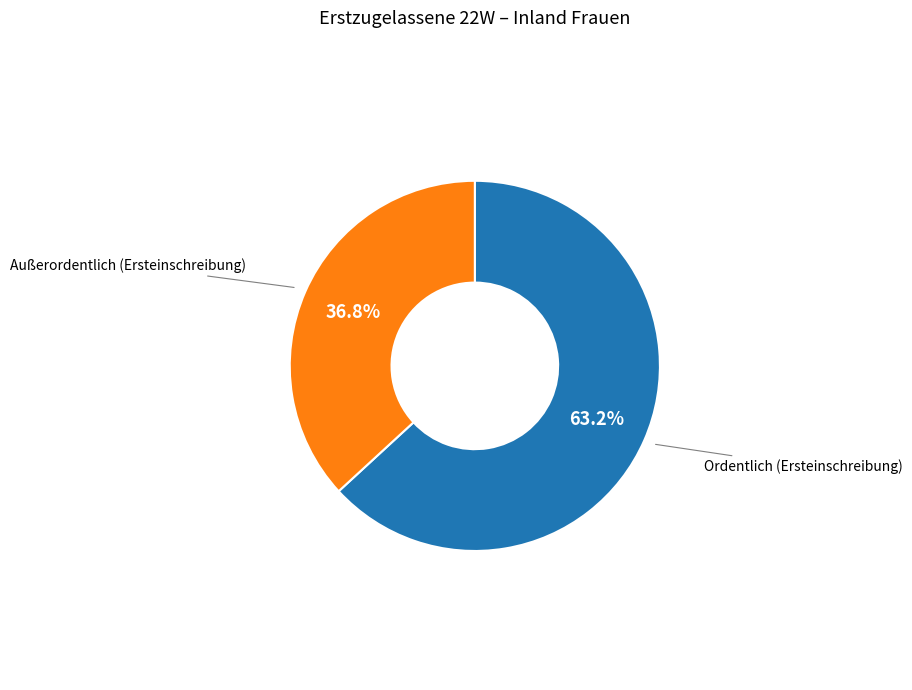

Which category has the biggest portion of the pie?

Ordentlich (Ersteinschreibung)